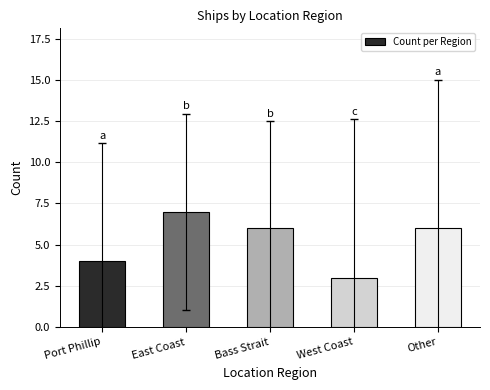

True or false: the data shows 4 at Port Phillip.

True